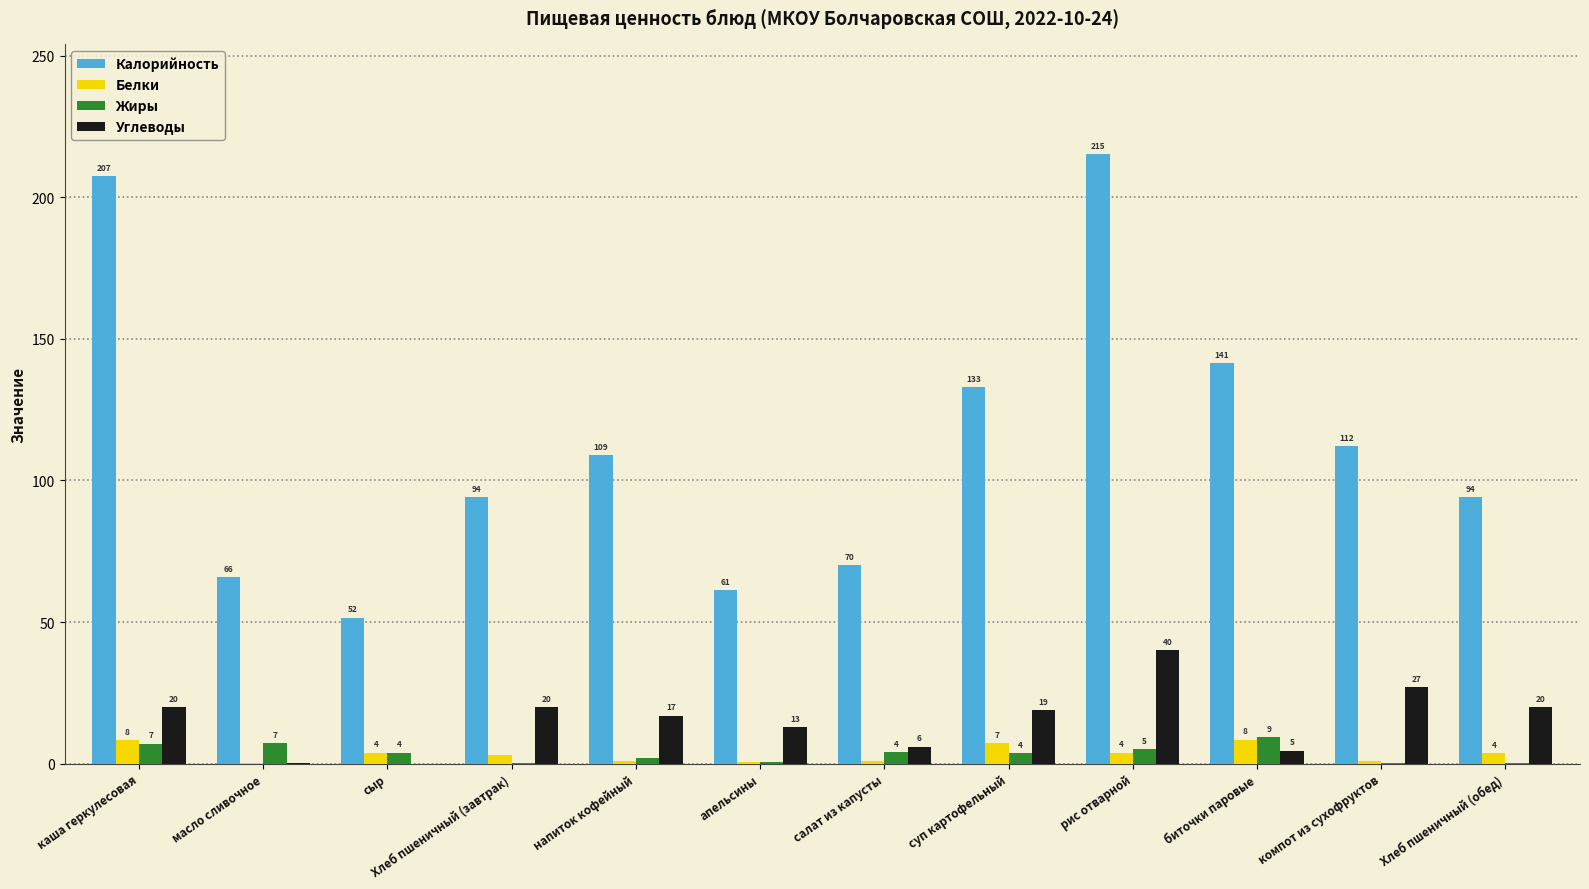

The Калорийность series shows 240.9 at биточки паровые. True or false?

False